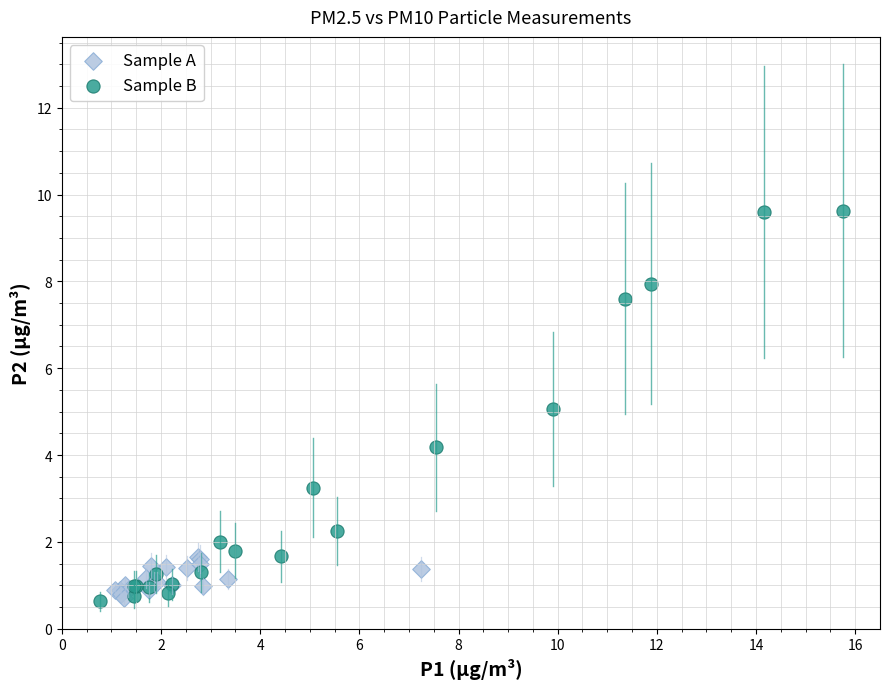

Which series has the largest Y range (max minus min)?

Sample B